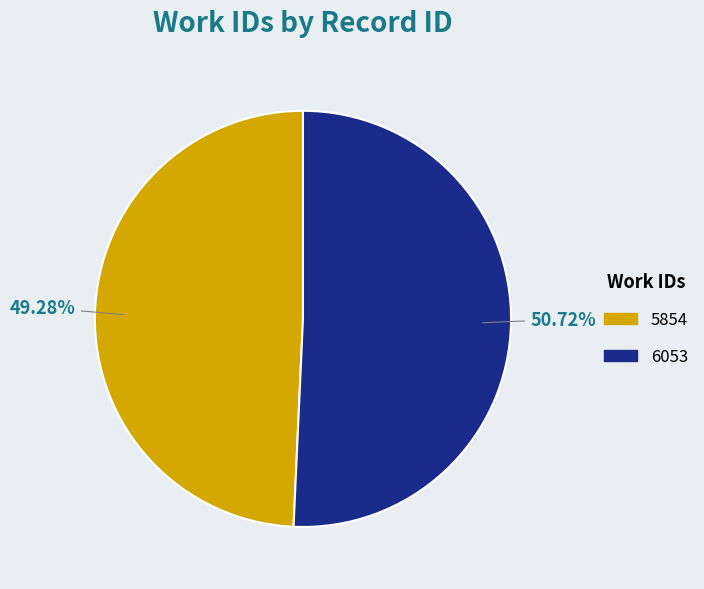

Approximately how many times larger is the value at 6053 compared to 5854?

1.0